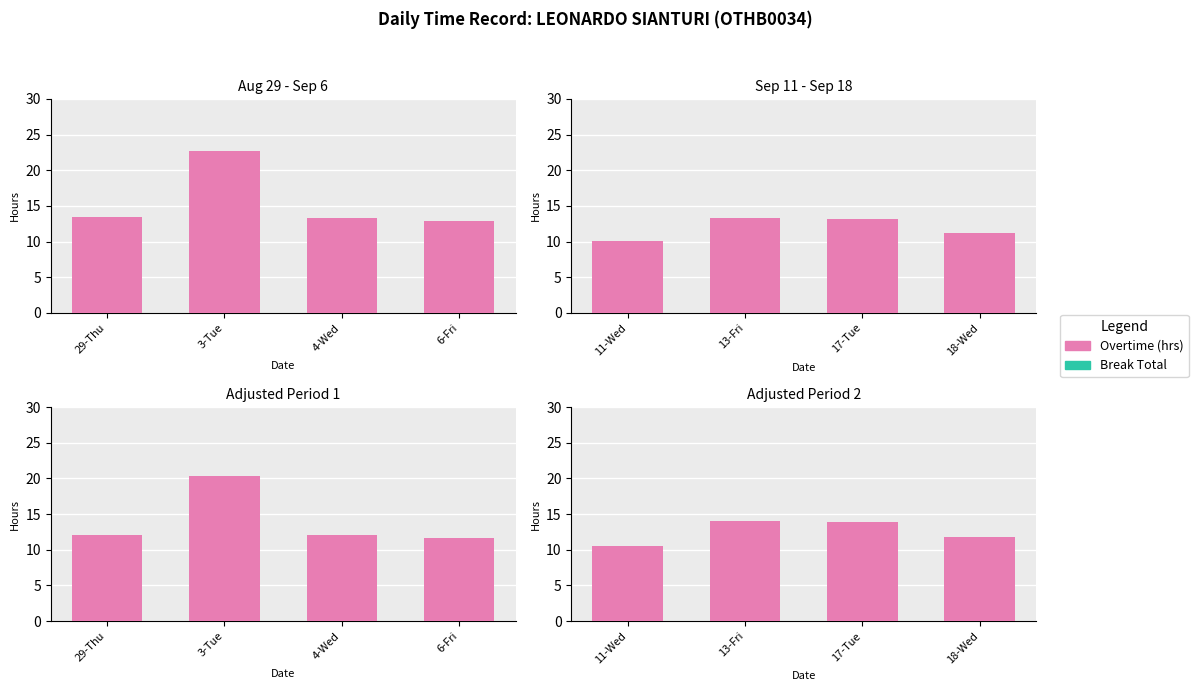

List the labels in order of Break Total value, largest first.

11-Wed, 13-Fri, 17-Tue, 18-Wed